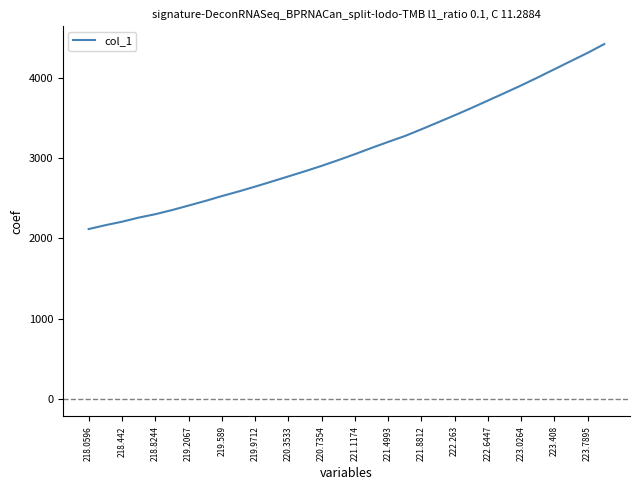

What is the smallest value displayed?

2115.9